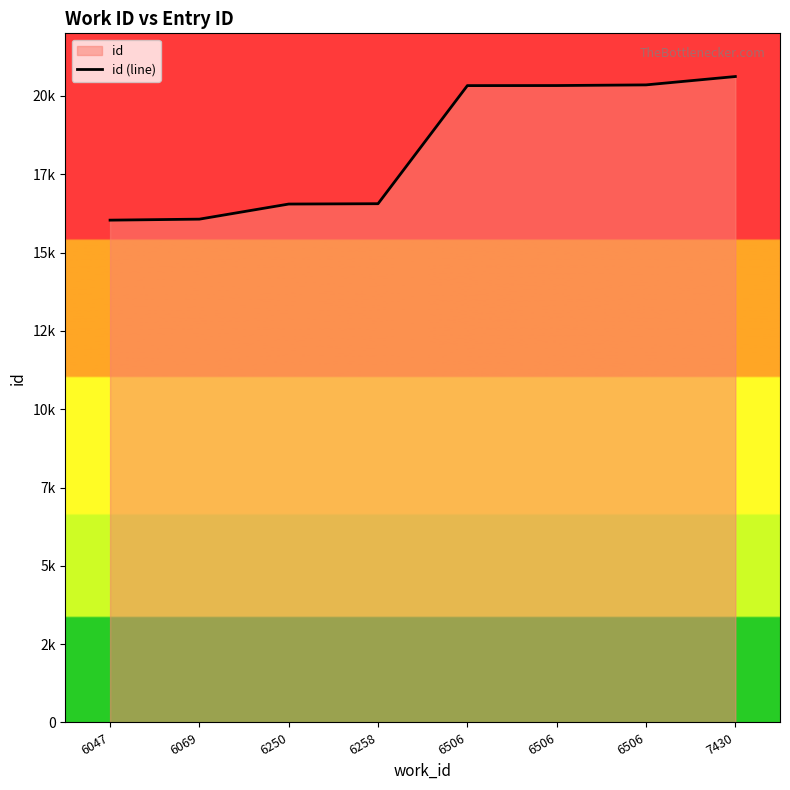

At which label does the data first exceed 20331?

6506